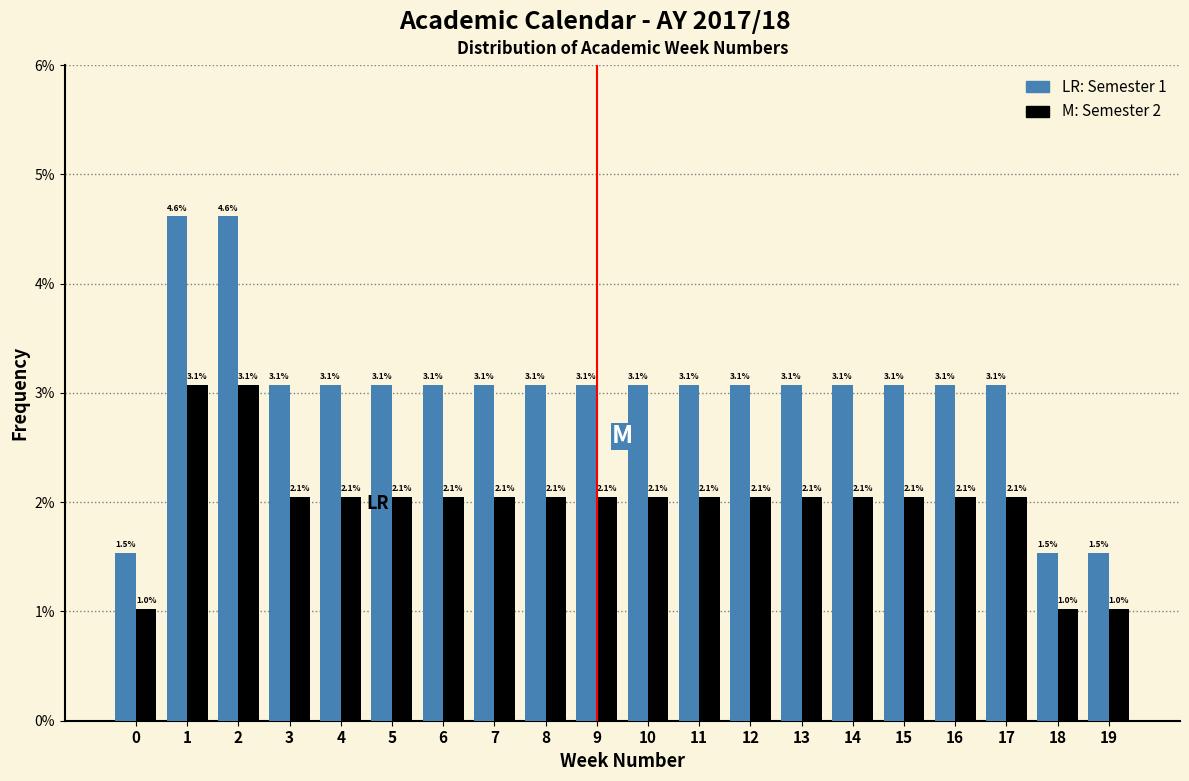

Reading left to right, extract all data points from this chart.

Semester 1: 0=1.5	1=4.6	2=4.6	3=3.1	4=3.1	5=3.1	6=3.1	7=3.1	8=3.1	9=3.1	10=3.1	11=3.1	12=3.1	13=3.1	14=3.1	15=3.1	16=3.1	17=3.1	18=1.5	19=1.5
Semester 2: 0=1.0	1=3.1	2=3.1	3=2.1	4=2.1	5=2.1	6=2.1	7=2.1	8=2.1	9=2.1	10=2.1	11=2.1	12=2.1	13=2.1	14=2.1	15=2.1	16=2.1	17=2.1	18=1.0	19=1.0